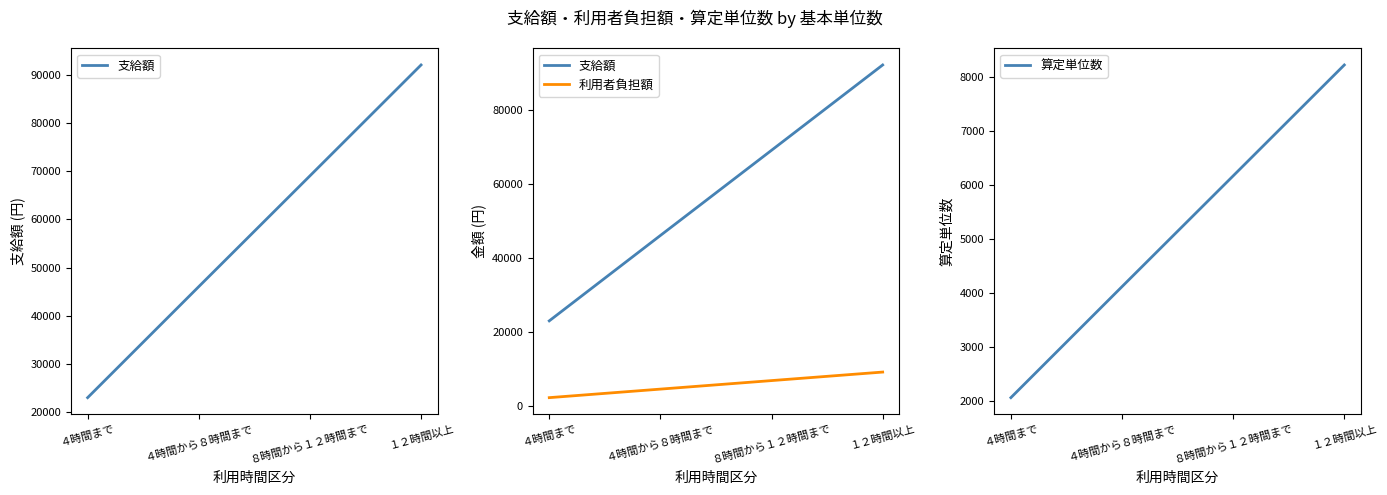

The value of 利用者負担額 at ４時間から８時間まで is 4605.4. True or false?

True